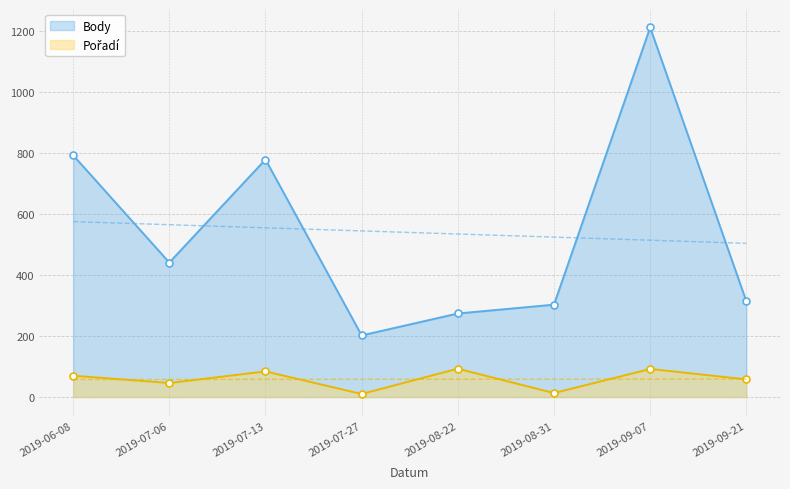

At how many categories does at least one series exceed 714?

3